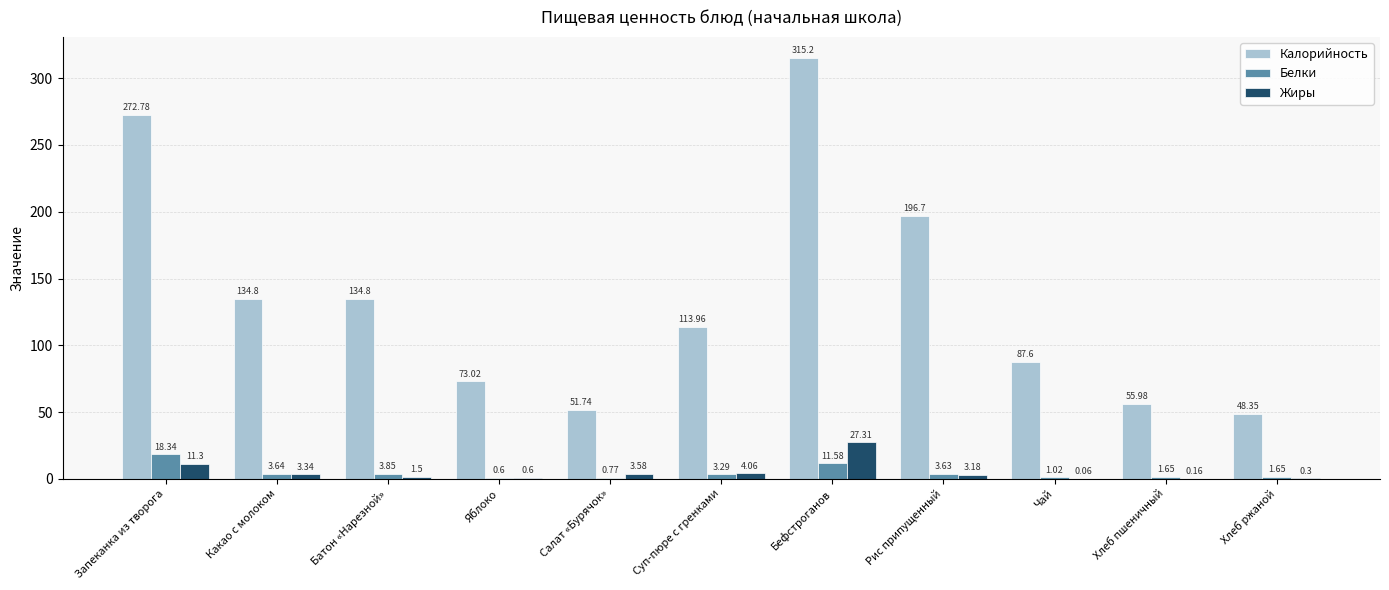

Which series has the largest total across all categories?

Калорийность